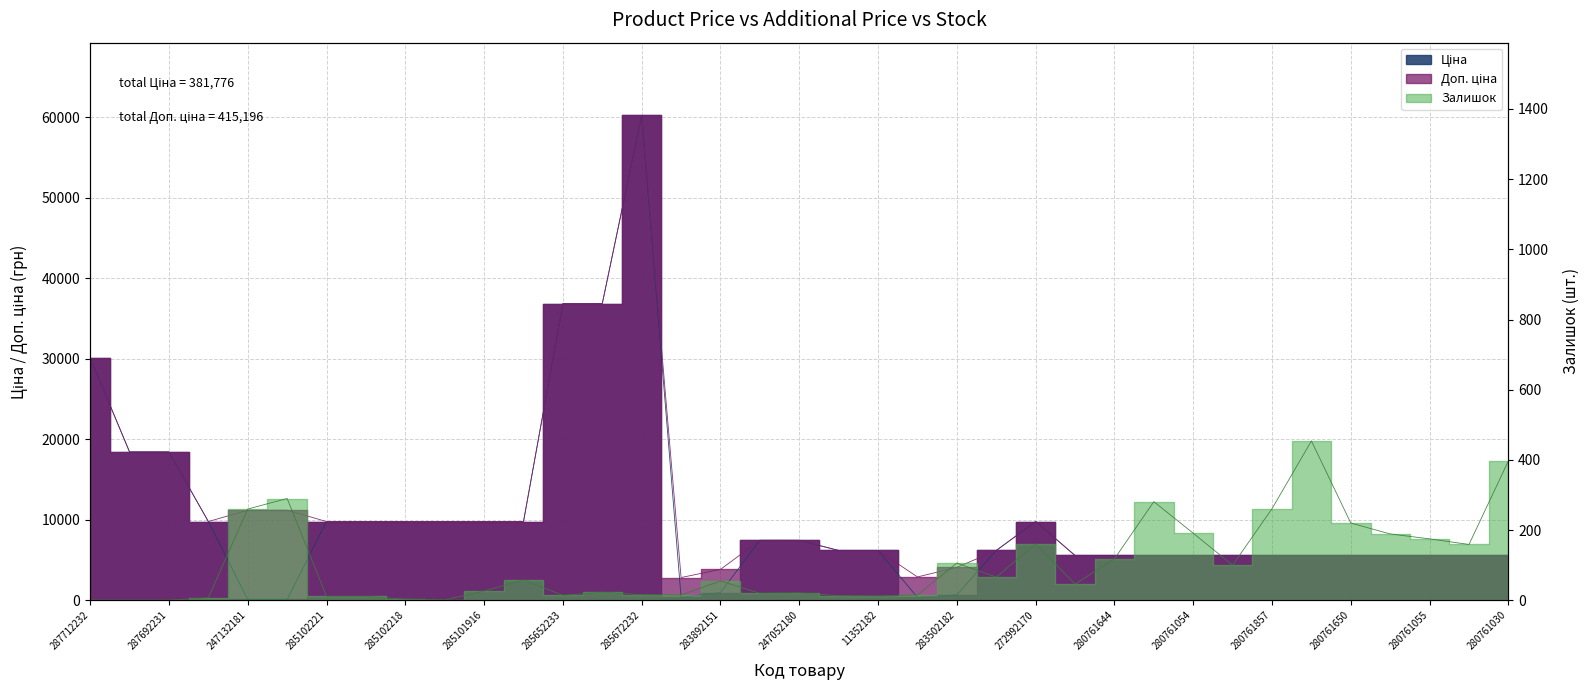

Is it true that Ціна equals 3334.9 at 23?

False